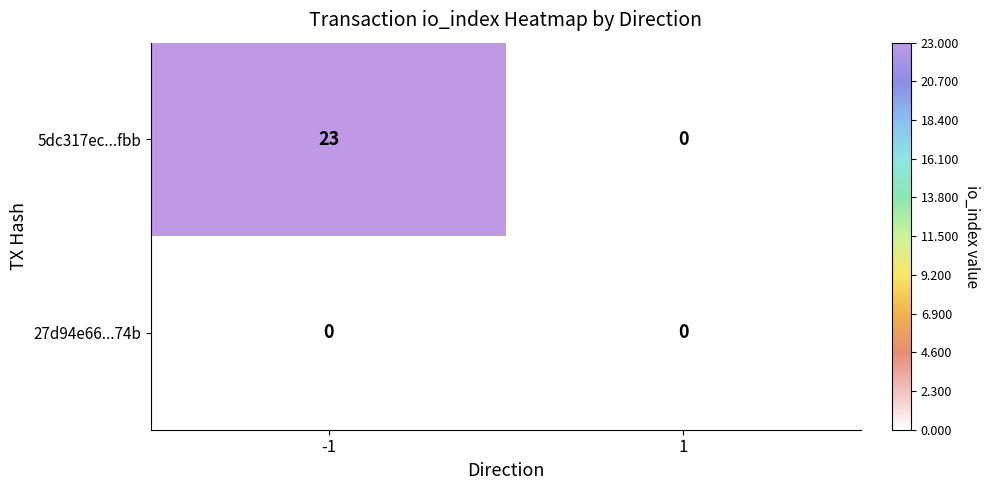

List the series in order of their peak value, highest first.

5dc317ec...fbb, 27d94e66...74b